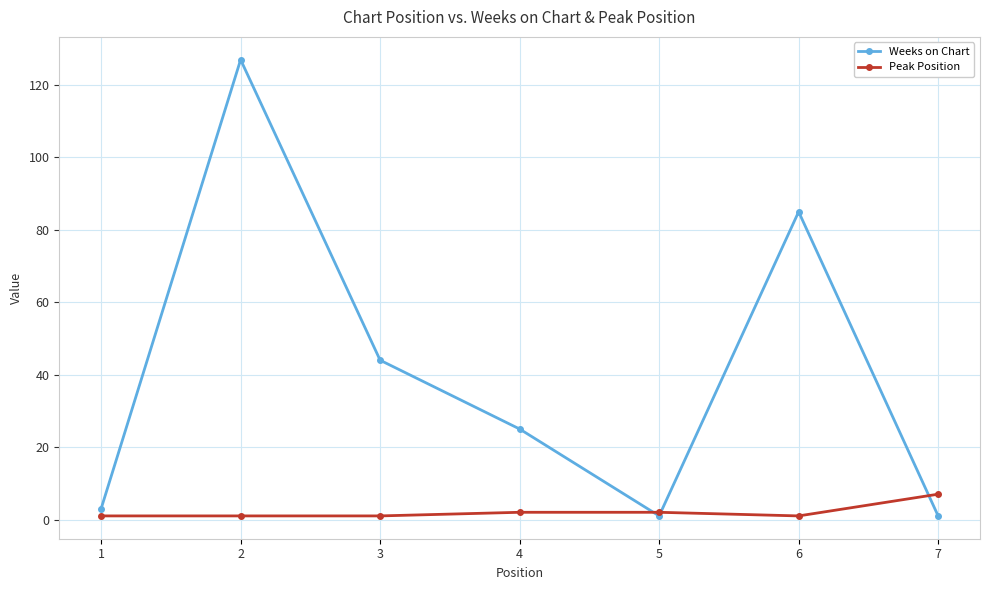

How many distinct data groups are displayed?

2